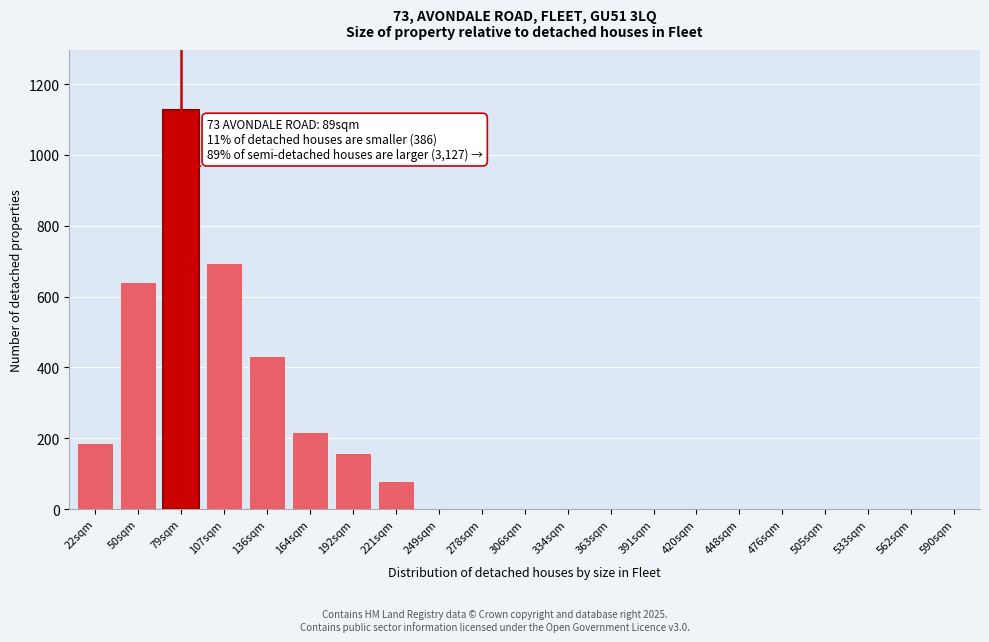

Reading left to right, what are all the values shown in this chart?

22sqm=186	50sqm=641	79sqm=1127	107sqm=695	136sqm=432	164sqm=218	192sqm=157	221sqm=80	249sqm=0	278sqm=0	306sqm=0	334sqm=0	363sqm=0	391sqm=0	420sqm=0	448sqm=0	476sqm=0	505sqm=0	533sqm=0	562sqm=0	590sqm=0